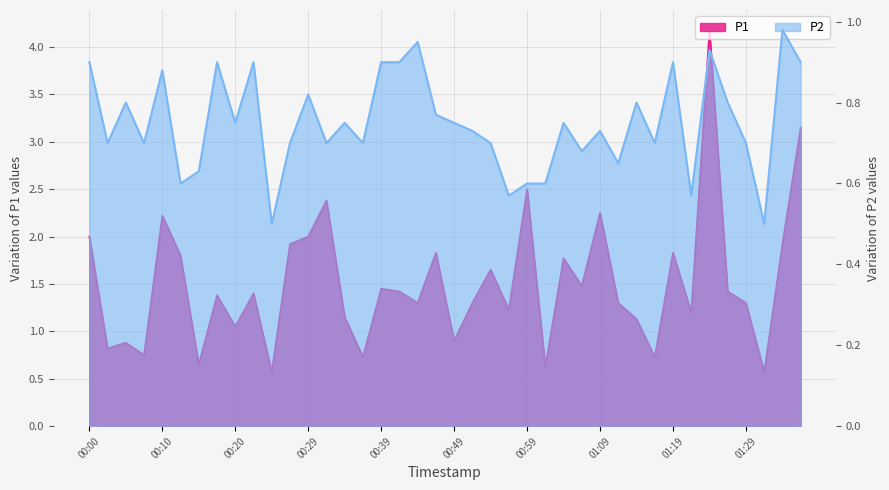

Reading left to right, what are all the values shown in this chart?

P1: 2.0	0.8	0.9	0.8	2.2	1.8	0.7	1.4	1.1	1.4	0.6	1.9	2.0	2.4	1.1	0.7	1.4	1.4	1.3	1.8	0.9	1.3	1.6	1.2	2.5	0.6	1.8	1.5	2.2	1.3	1.1	0.7	1.8	1.2	4.2	1.4	1.3	0.6	1.9	3.1
P2: 0.9	0.7	0.8	0.7	0.9	0.6	0.6	0.9	0.8	0.9	0.5	0.7	0.8	0.7	0.8	0.7	0.9	0.9	0.9	0.8	0.8	0.7	0.7	0.6	0.6	0.6	0.8	0.7	0.7	0.7	0.8	0.7	0.9	0.6	0.9	0.8	0.7	0.5	1.0	0.9